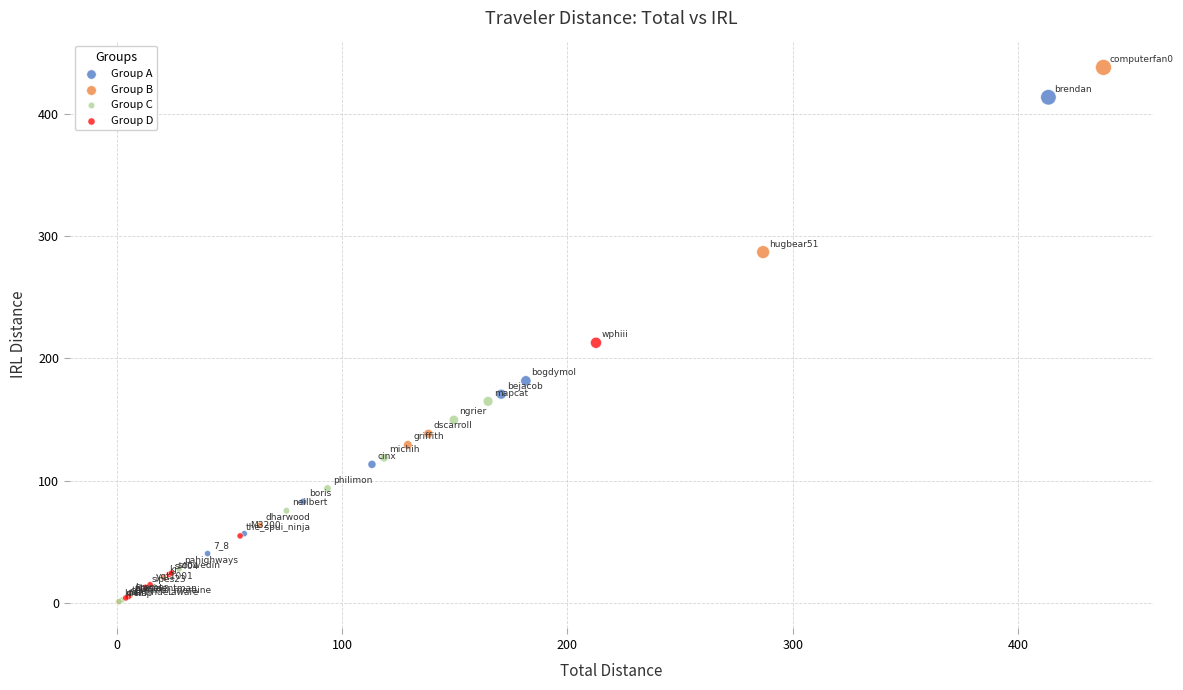

Which series reaches the maximum Y coordinate?

Group B